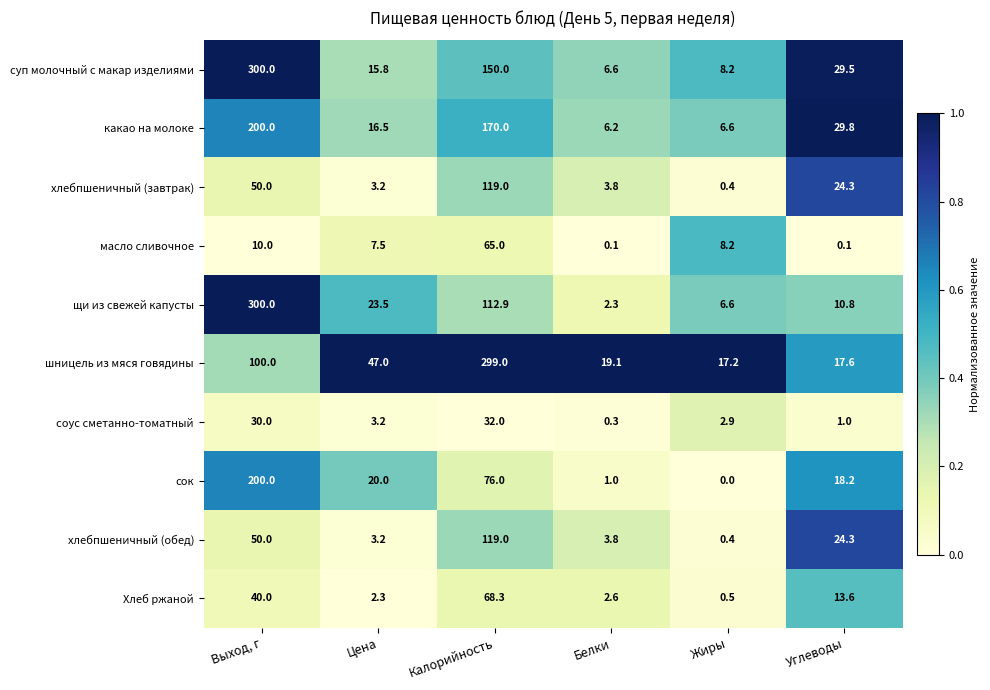

List the labels in order of шницель из мяся говядины value, smallest first.

Жиры, Углеводы, Белки, Цена, Выход, г, Калорийность